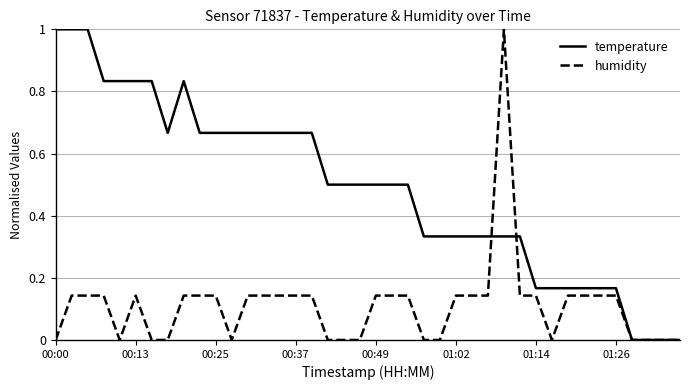

What is the maximum value shown in the chart?

1.0